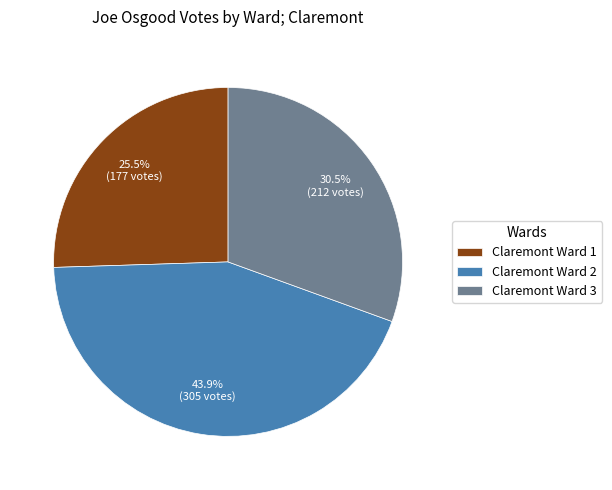

What is the ratio of the value at Claremont Ward 3 to the value at Claremont Ward 1?

1.2